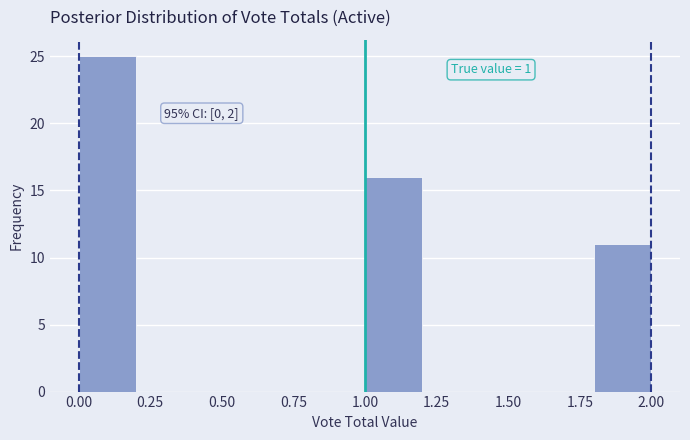

Which range on the x-axis has the tallest bar?

0.0 to 0.2